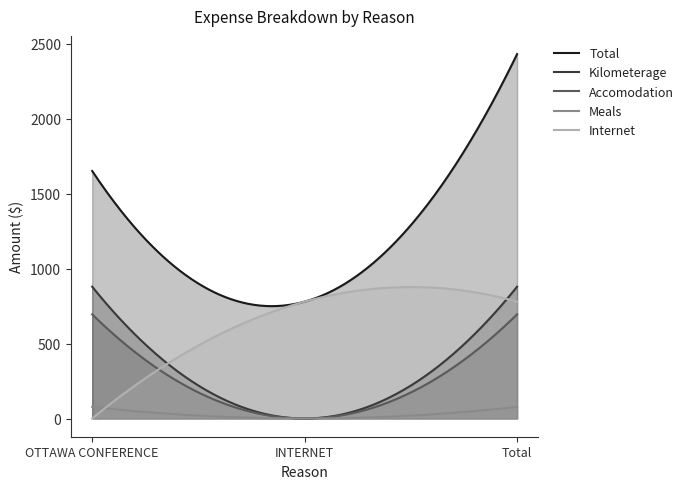

True or false: Kilometerage has a value of 579.9 at INTERNET.

False